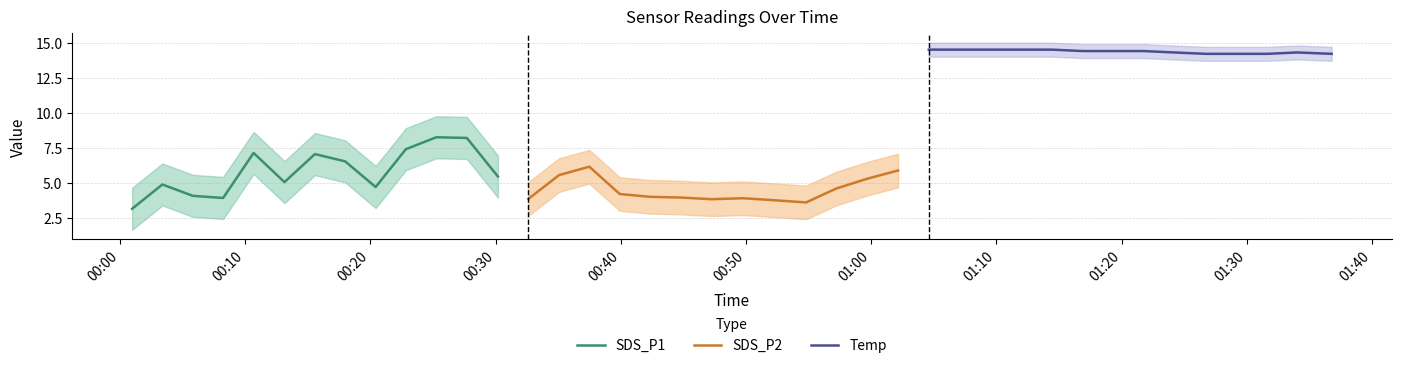

Is this an area chart (filled region under the line)?

No